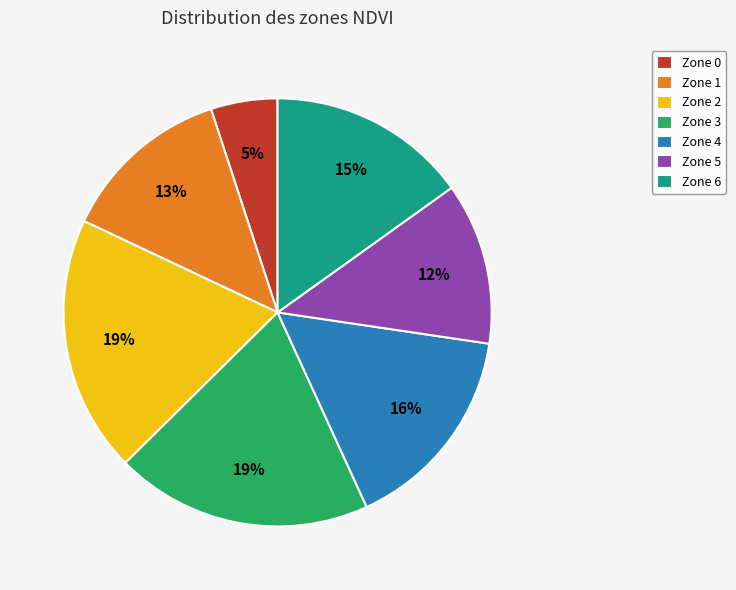

How many segments does this pie chart have?

7